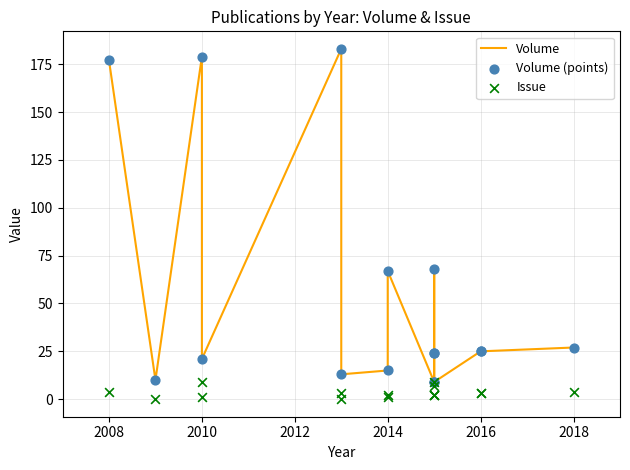

Which series has the largest total across all categories?

Volume